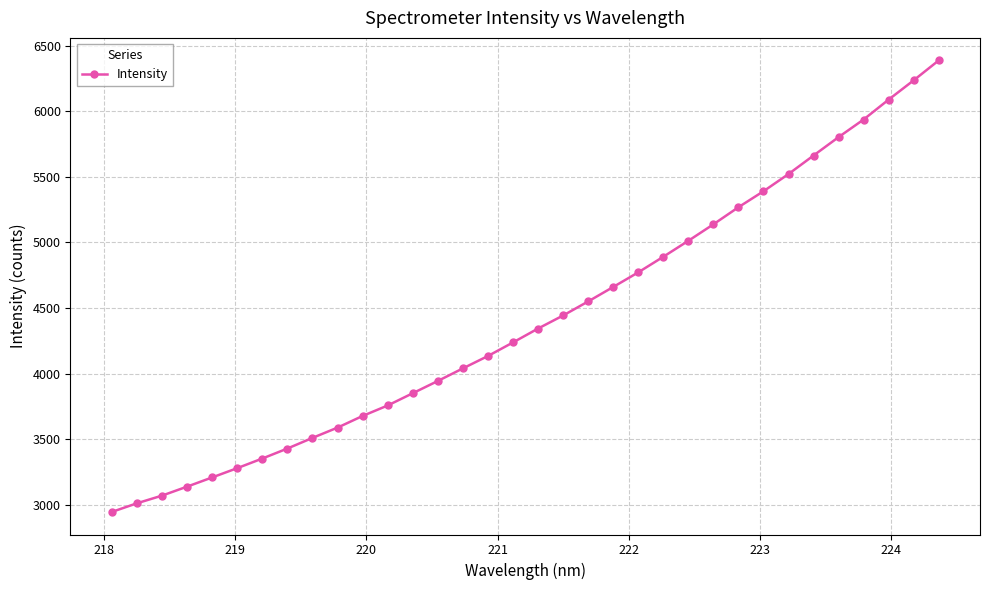

How many values exceed 4343?

17